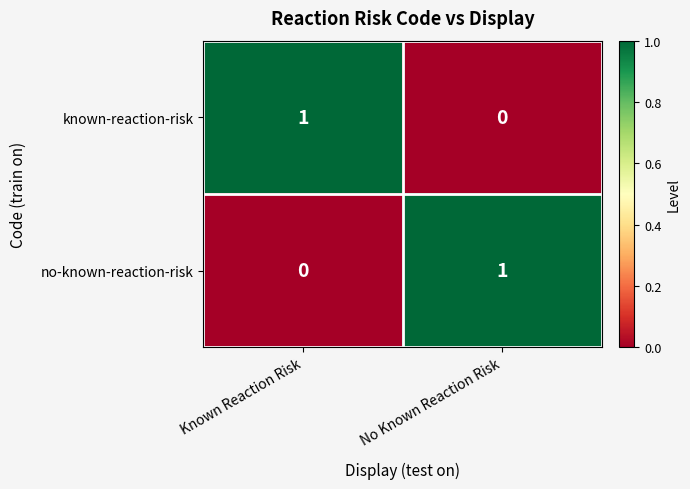

Reading left to right, what are all the values shown in this chart?

known-reaction-risk: 1	0
no-known-reaction-risk: 0	1